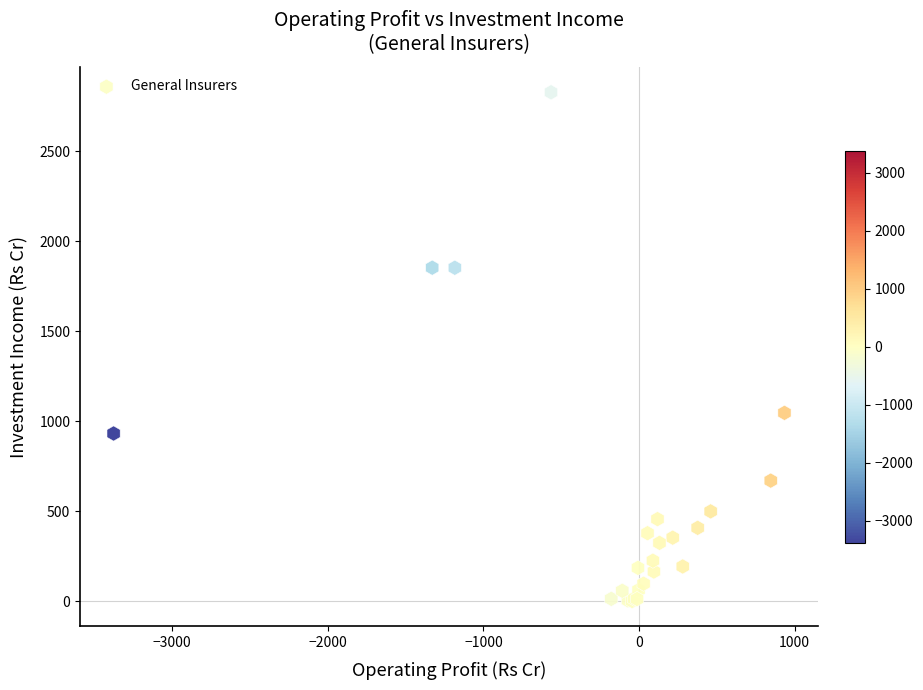

What Y value in the scatter plot is closest to 1413?

1045.8